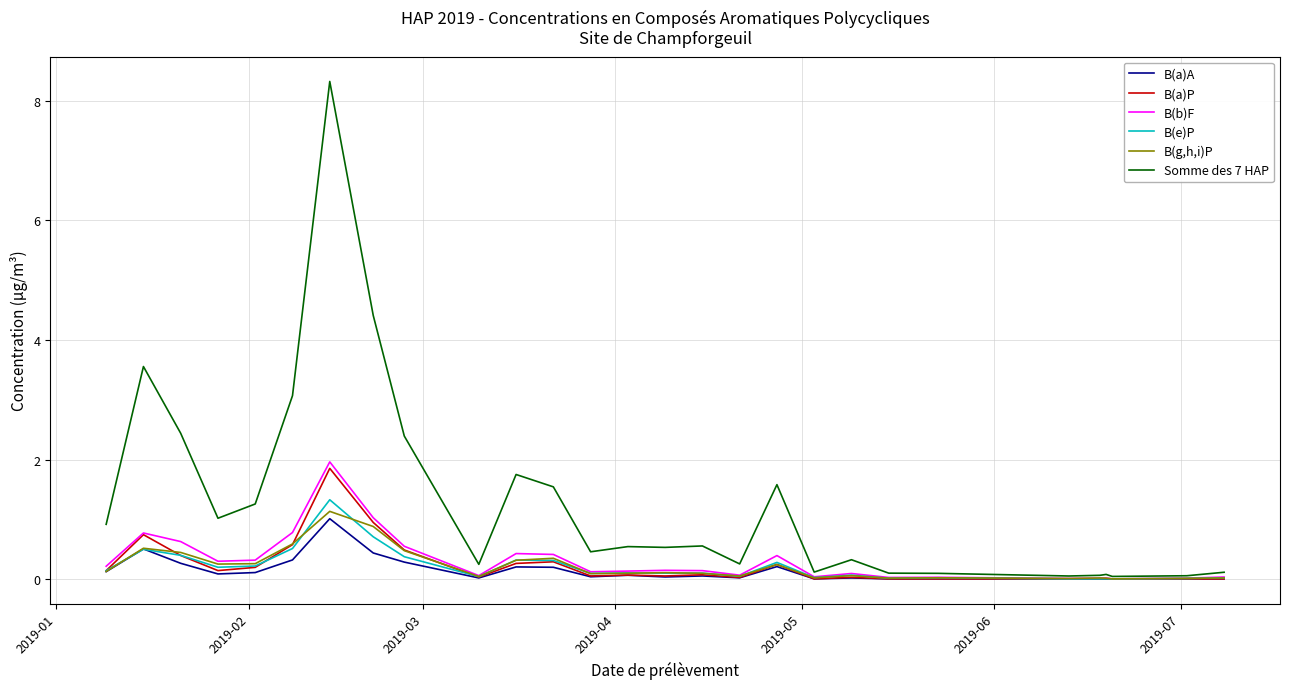

Count the number of data series in this chart.

6